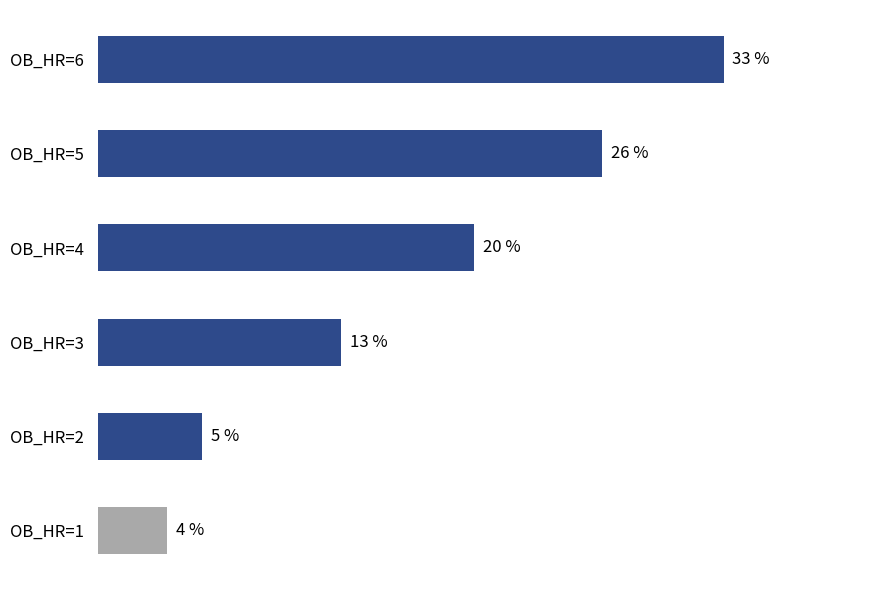

Are the bars grouped side by side (vs. stacked)?

No